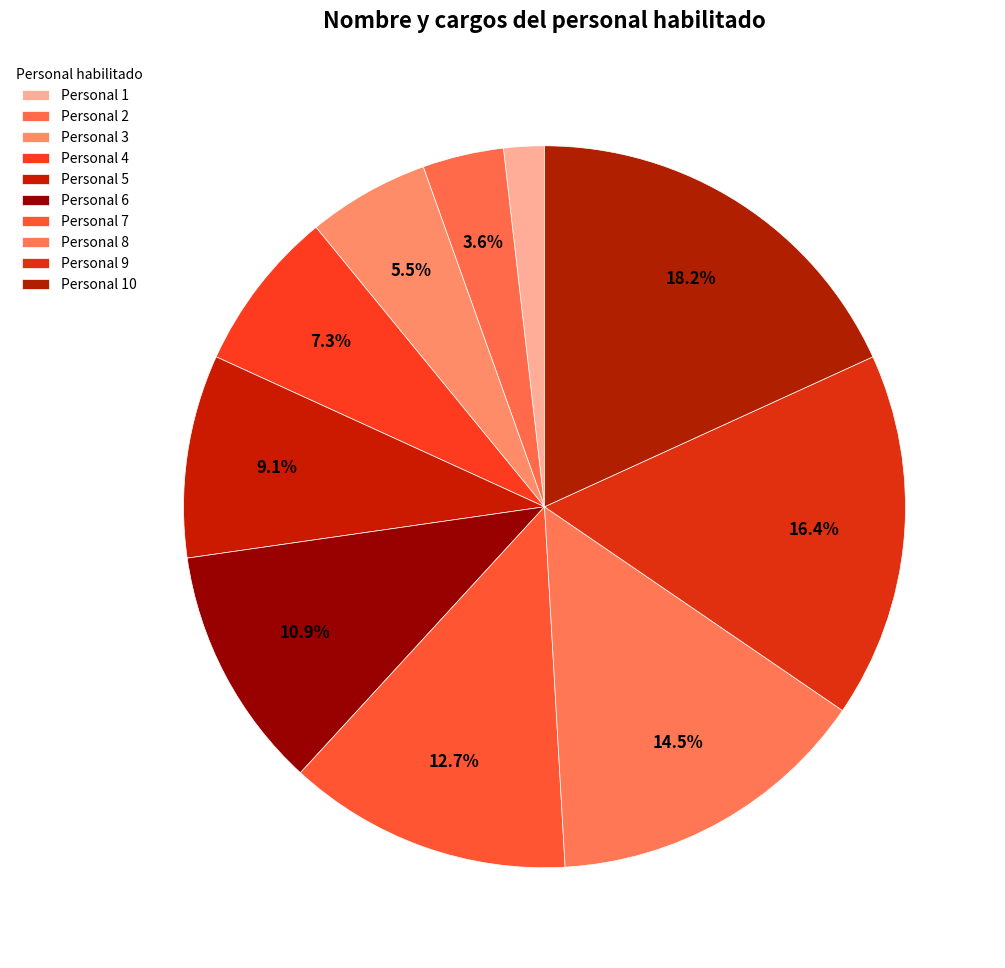

Count the number of slices in the pie.

10